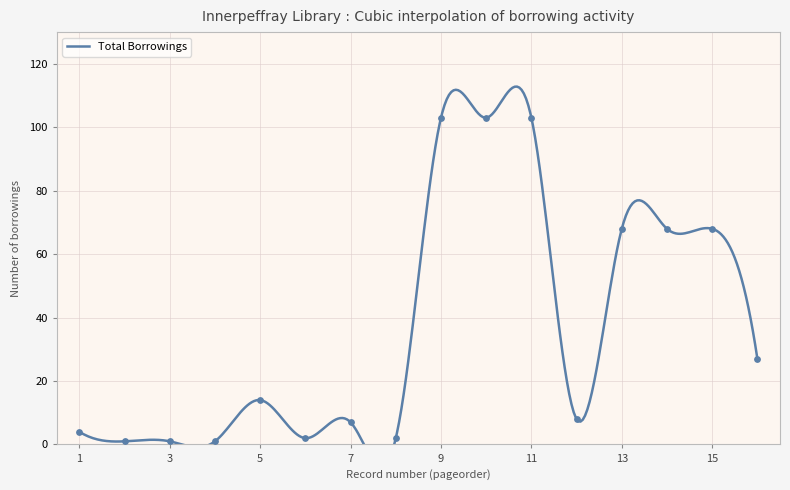

What is the change in value from 4 to 9?

+102